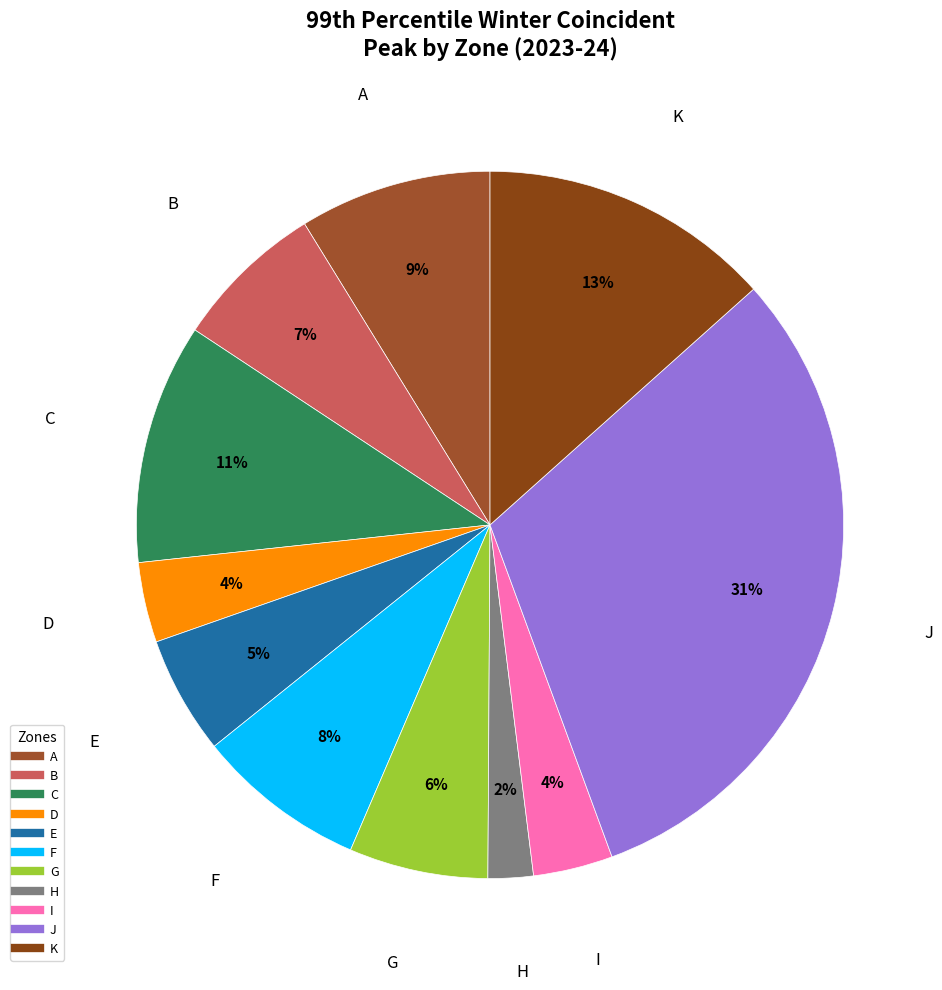

Do I and F together represent more than half of the pie?

No